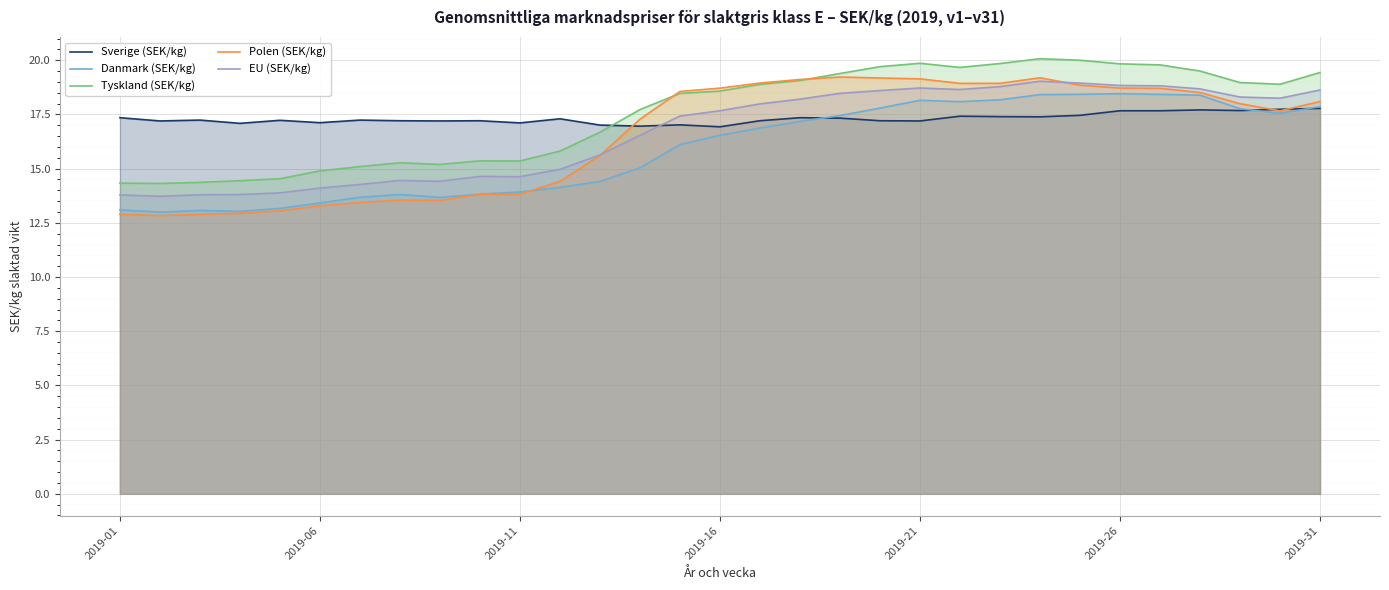

Which series has the widest spread of values?

Polen (SEK/kg)